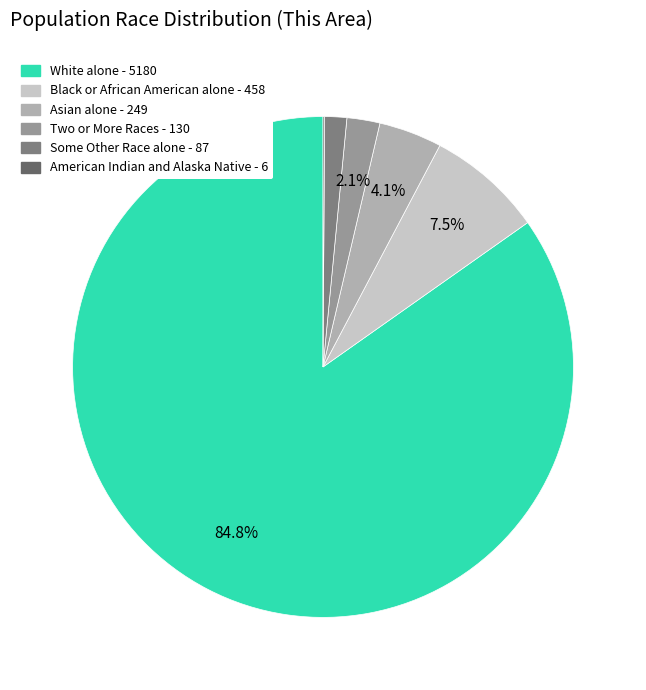

Is there any slice that represents more than half of the pie?

Yes